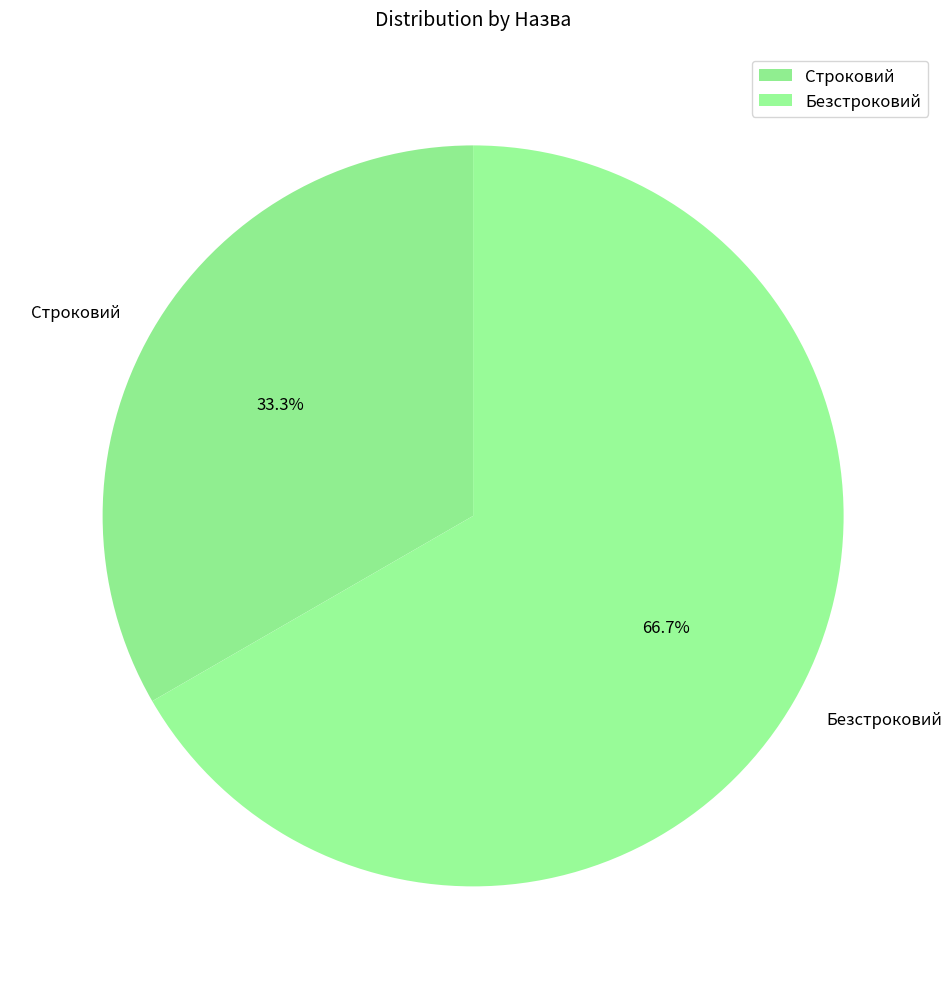

Does Строковий account for over 50% of the chart?

No